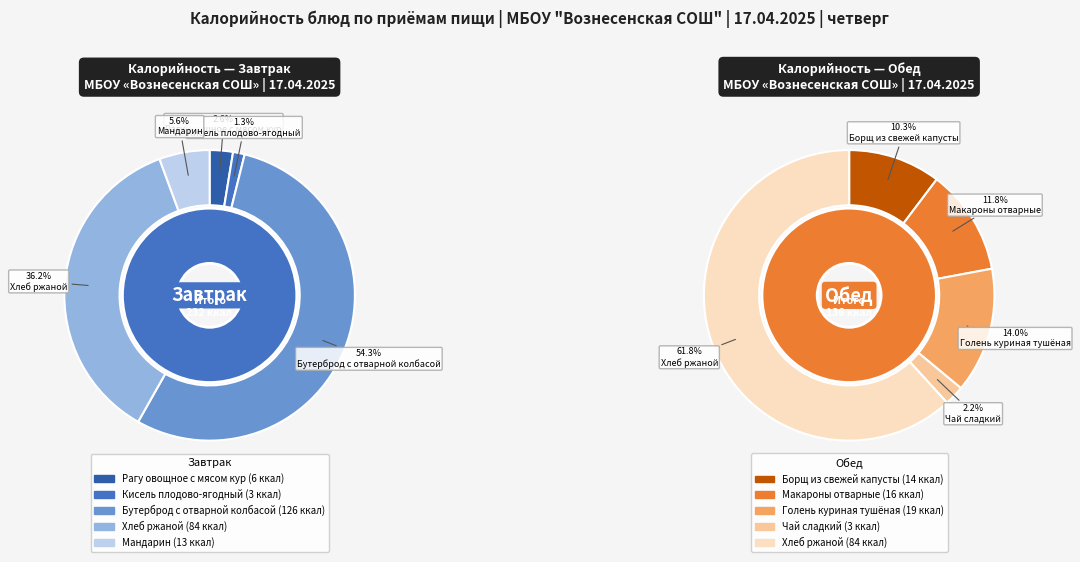

True or false: Хлеб ржаной (обед) accounts for 11% of the total.

False